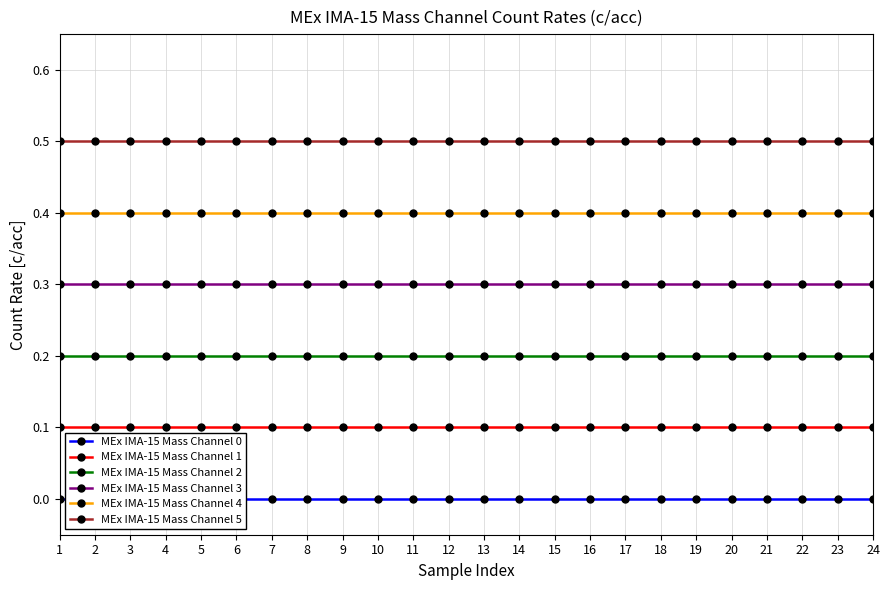

How many distinct data groups are displayed?

6